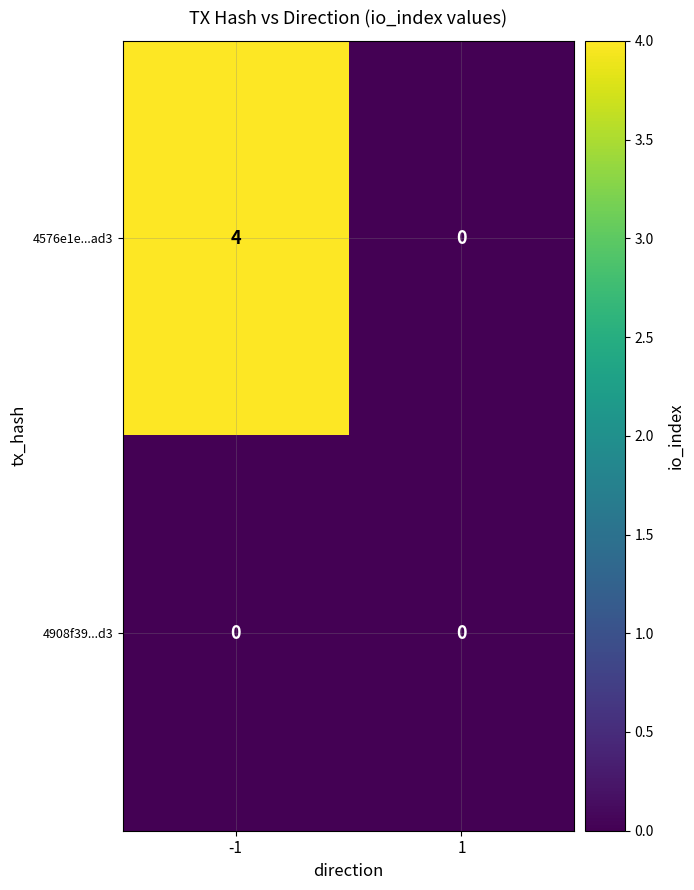

How many series are shown in this chart?

2